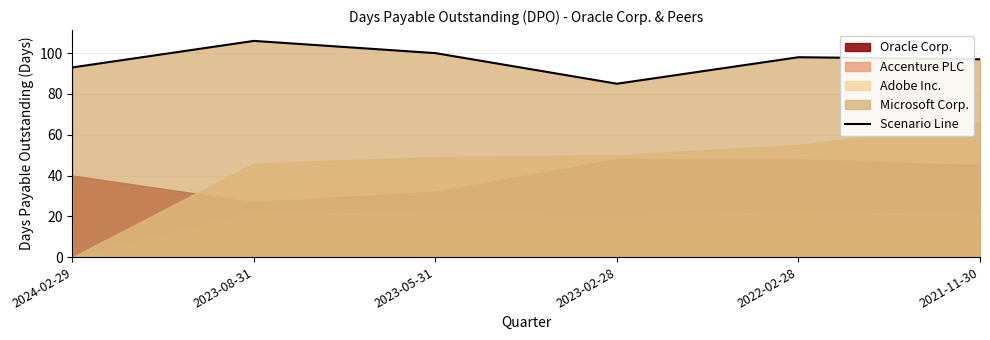

What is the difference between the maximum and minimum values?

21